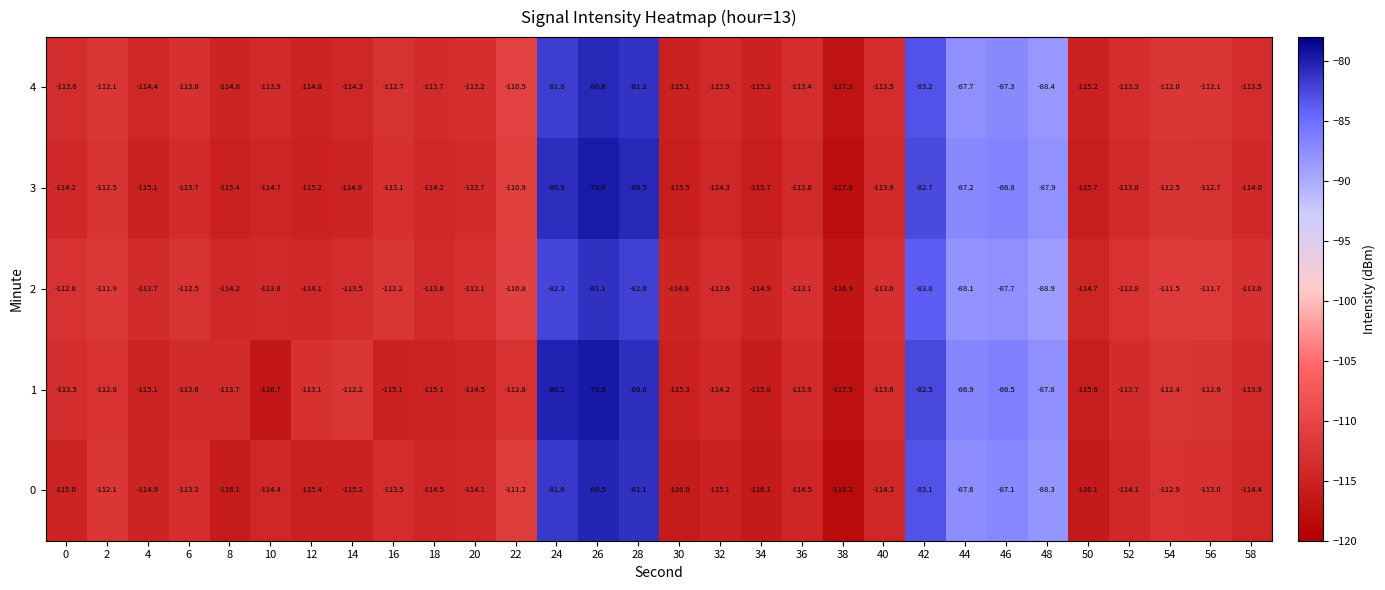

How many values in the 1 series are below -113?

18